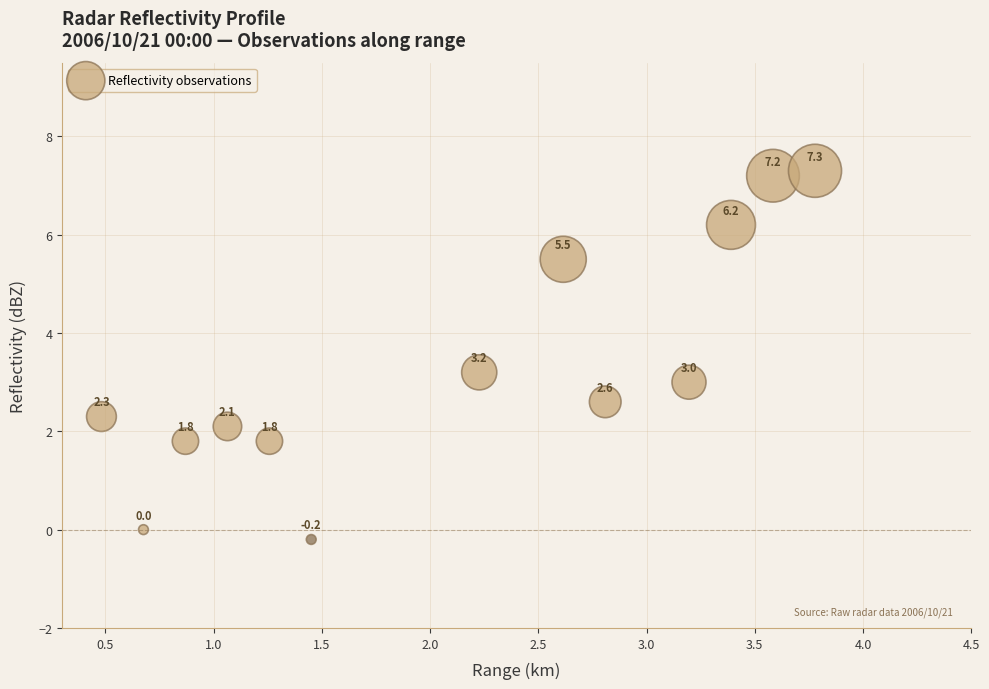

What Y value in the scatter plot is closest to 3?

3.0